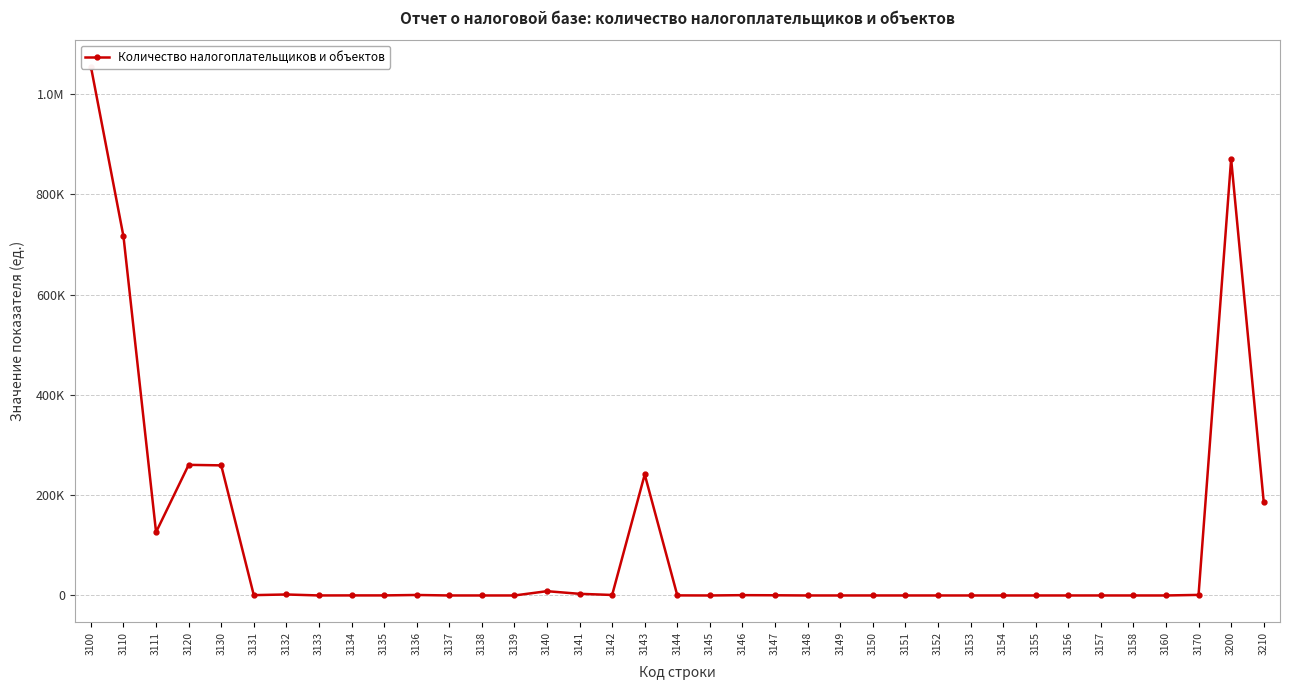

Rank the categories by value from highest to lowest.

3100, 3200, 3110, 3120, 3130, 3143, 3210, 3111, 3140, 3141, 3132, 3170, 3142, 3136, 3131, 3146, 3147, 3144, 3135, 3134, 3133, 3157, 3137, 3150, 3160, 3149, 3138, 3151, 3148, 3152, 3139, 3153, 3145, 3154, 3155, 3156, 3158